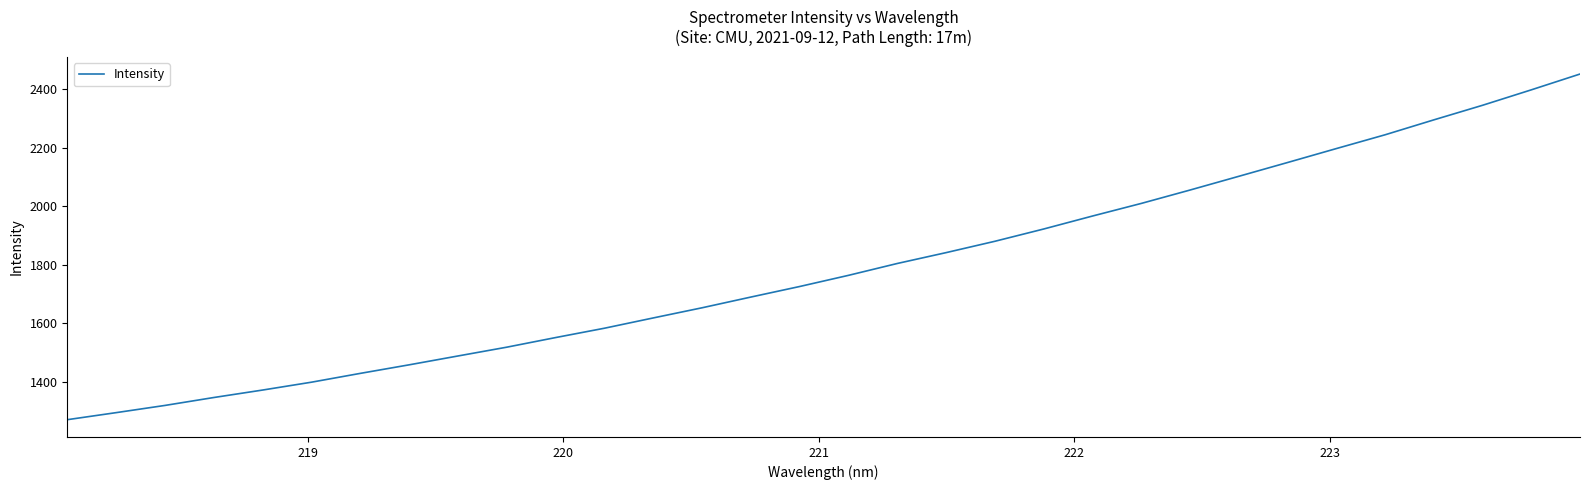

What is the minimum value shown in the chart?

1269.6